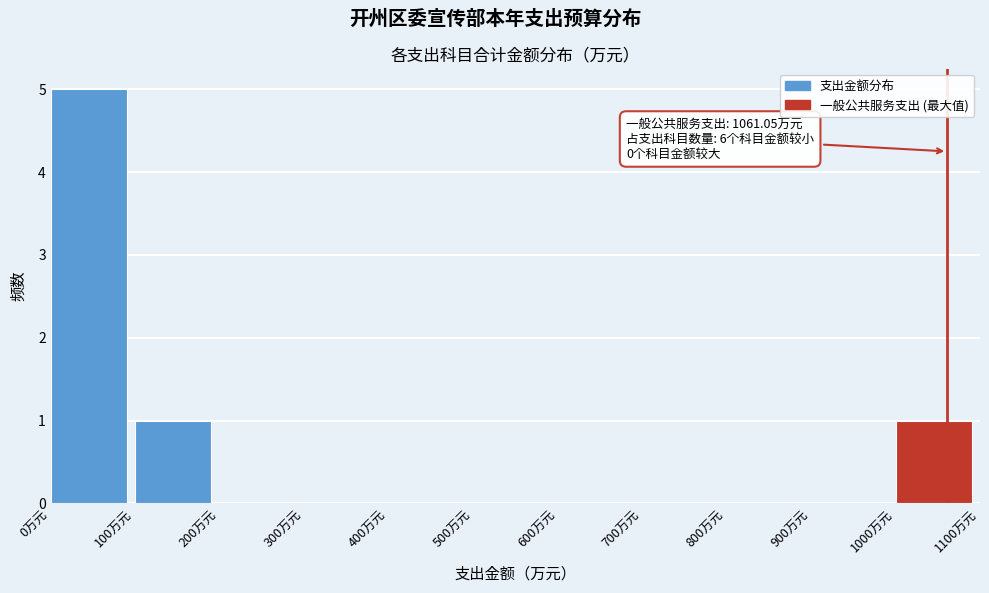

Which range on the x-axis has the tallest bar?

0 to 100